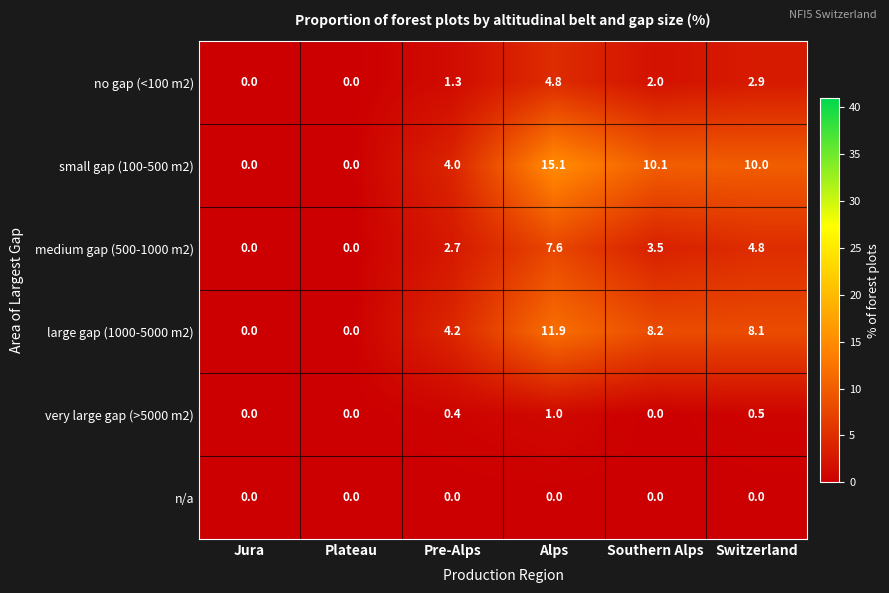

At which category does the chart reach its peak across all series?

Alps